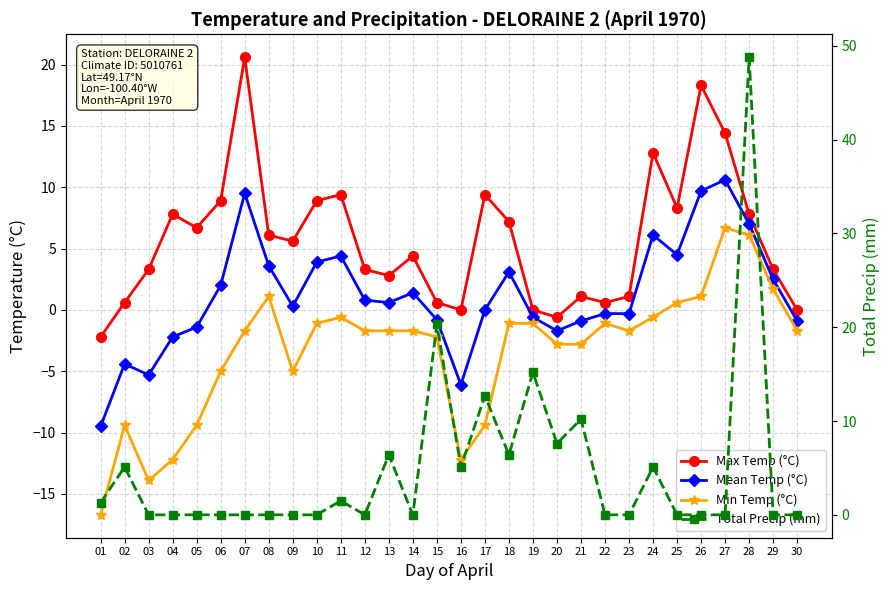

Where is Min Temp (°C) nearest to the value -5?

06